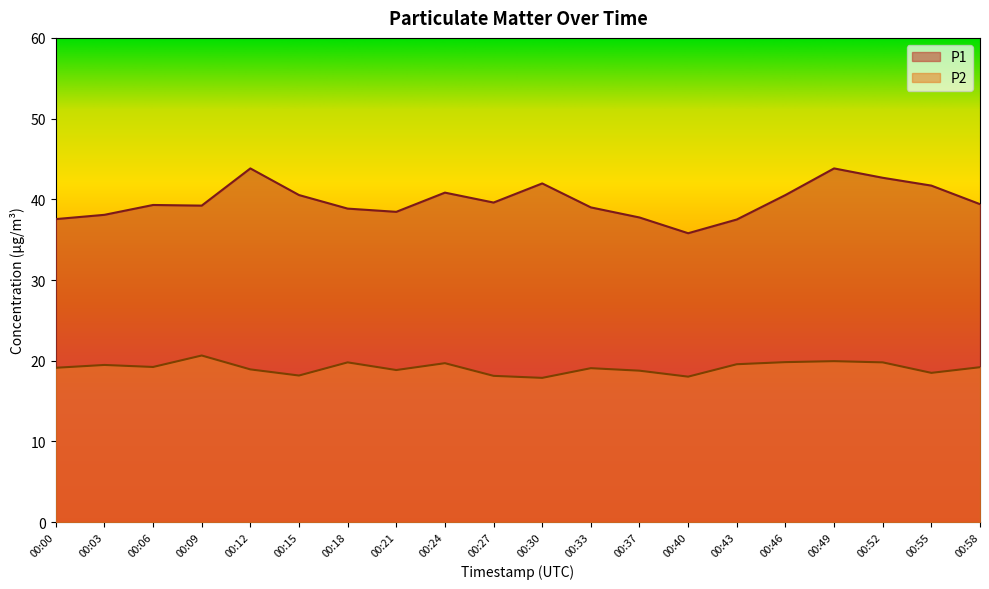

True or false: P1 and P2 cross at least once.

False